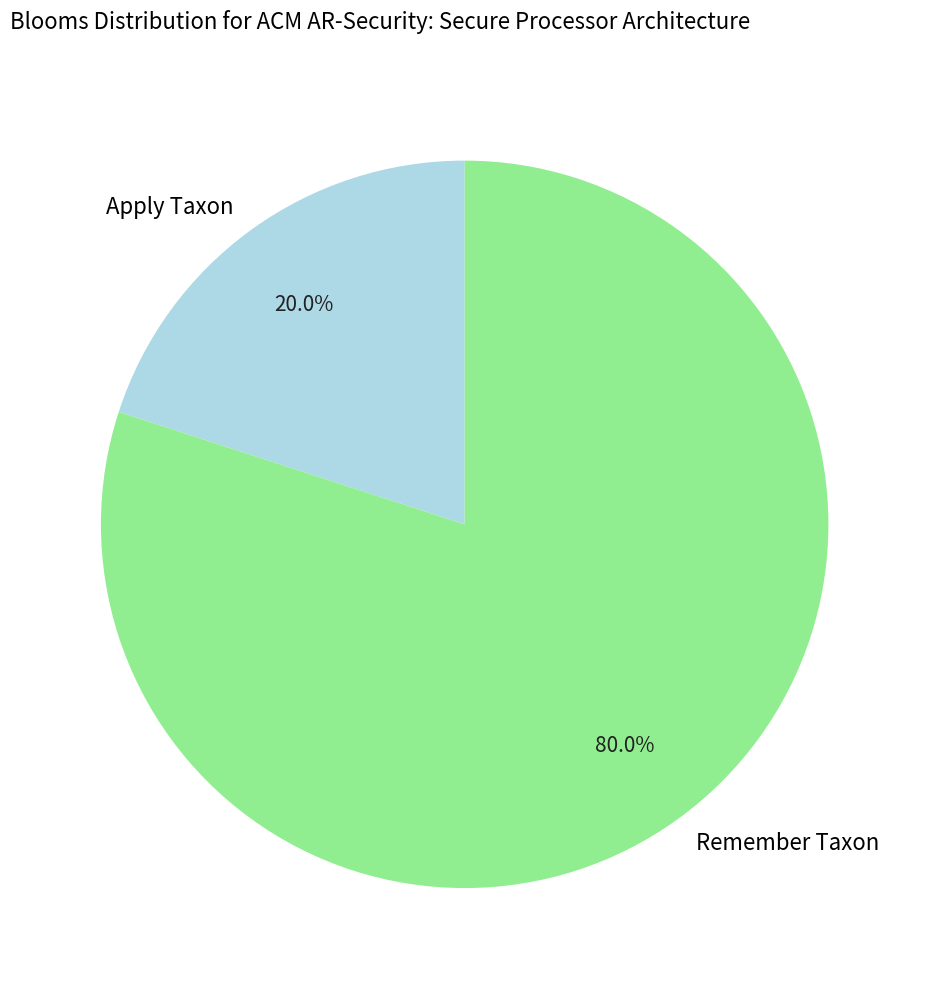

To the nearest percent, what is the average slice percentage?

50%